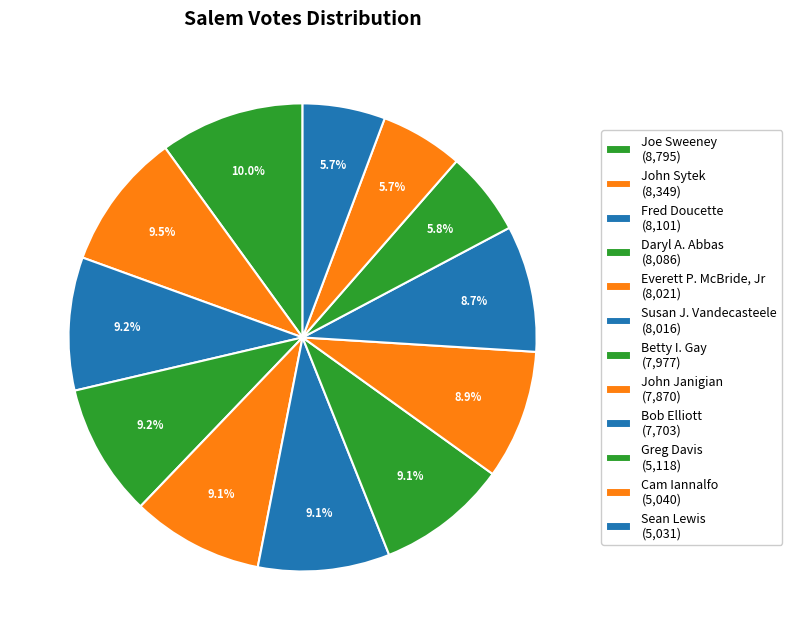

Count the number of slices in the pie.

12